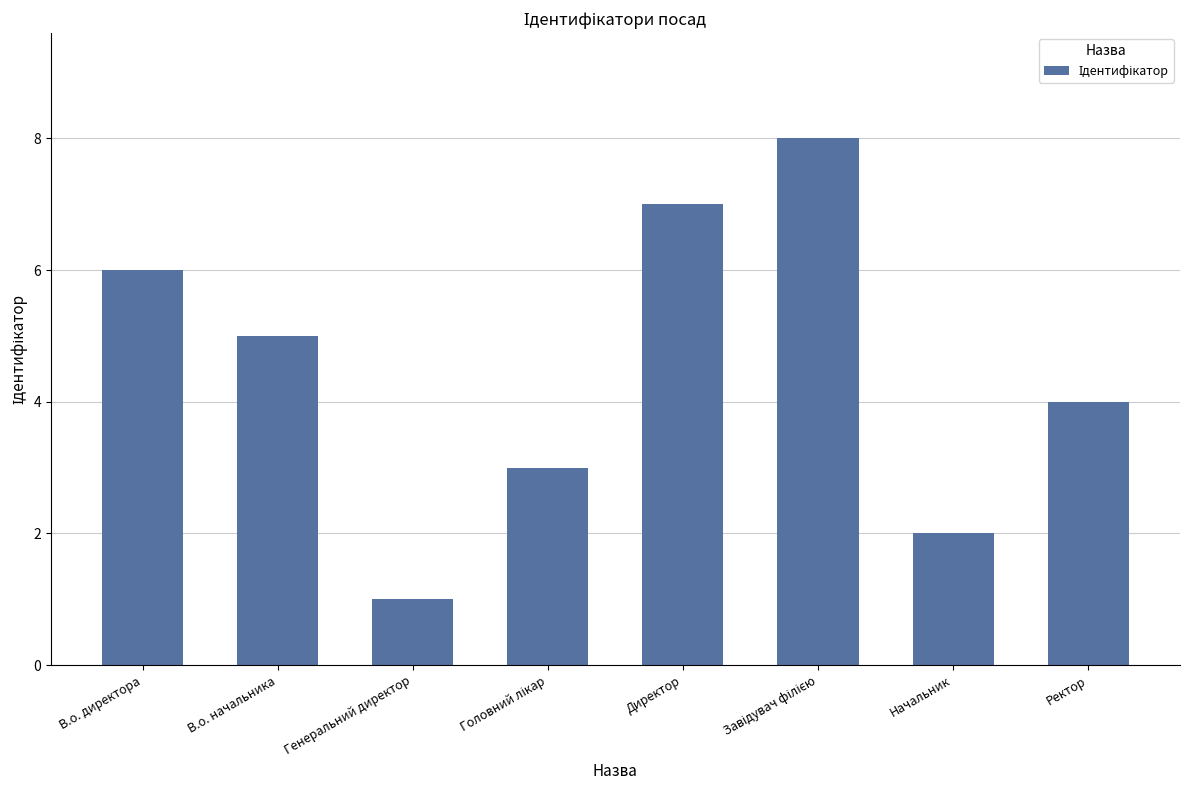

What is the difference between the second highest and second lowest values?

5